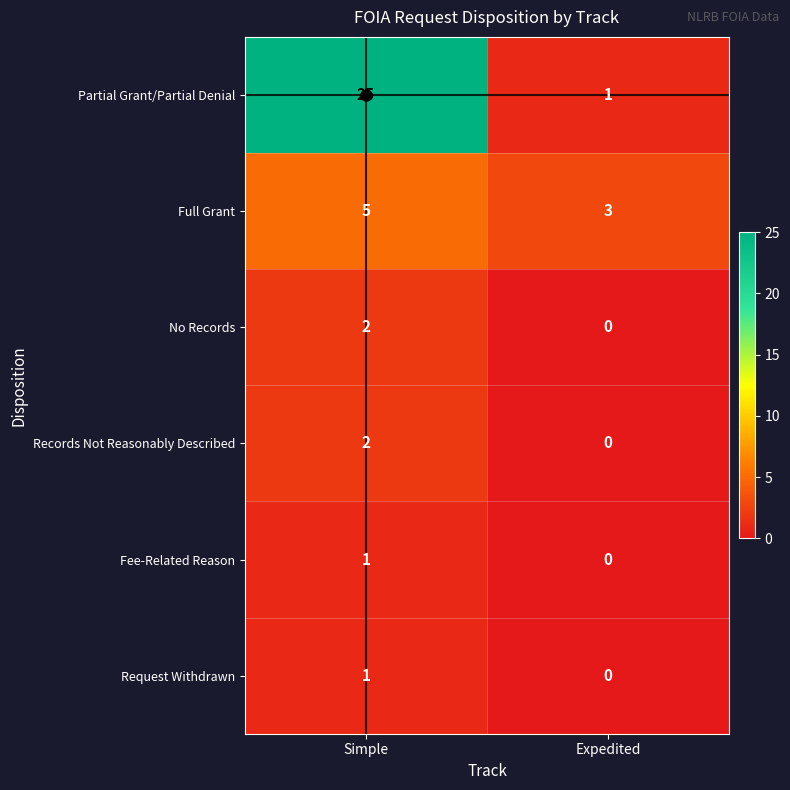

How many data points does each series have?

2